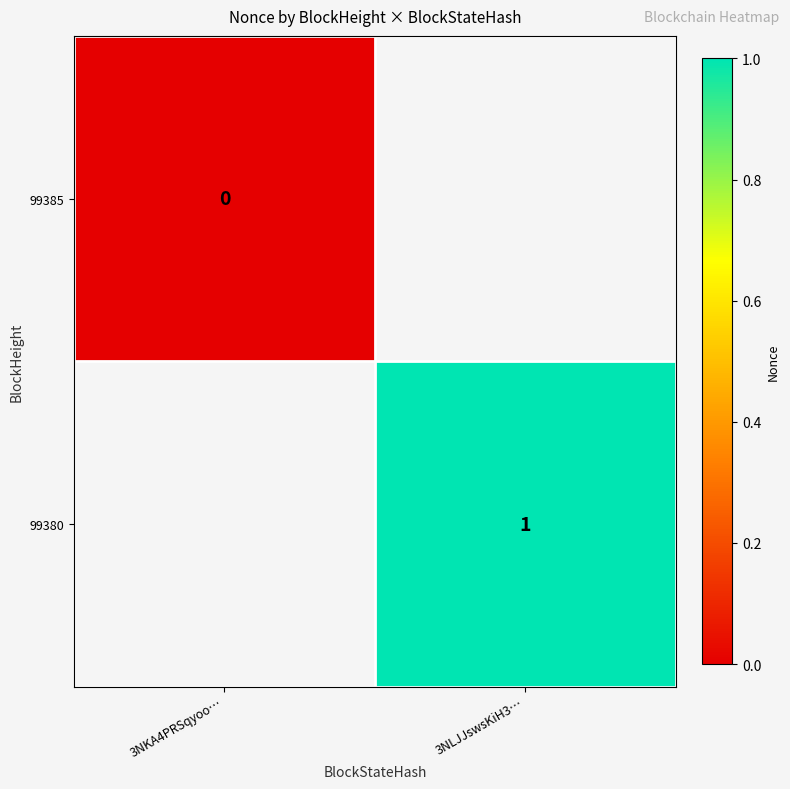

Count the number of data series in this chart.

2